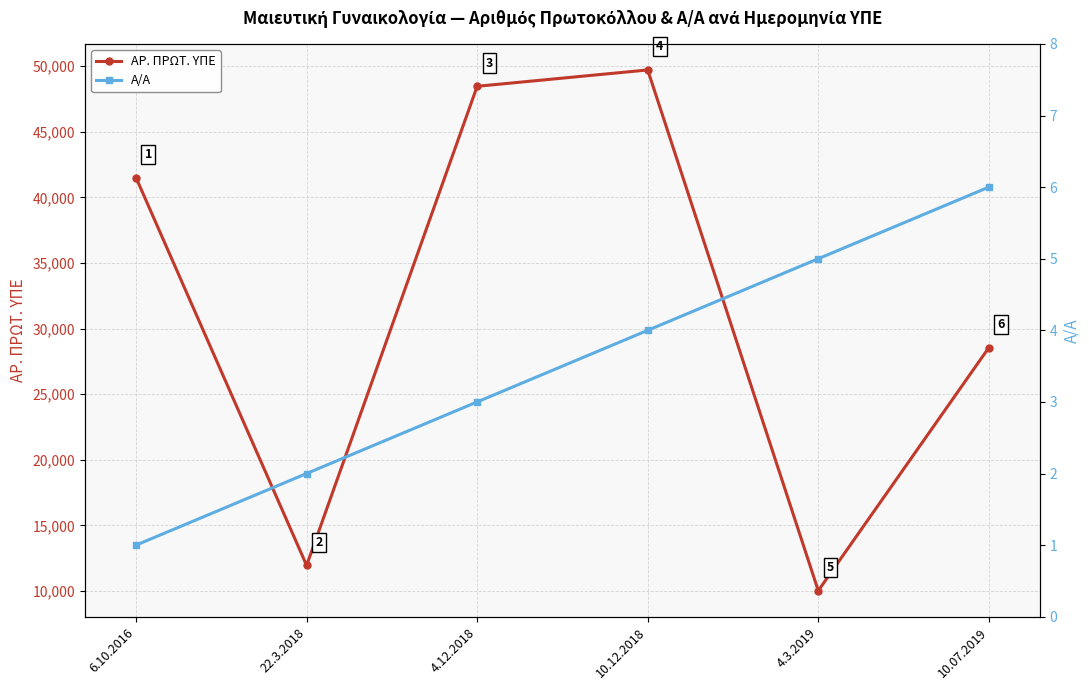

Which has a higher value, 4.12.2018 or 10.12.2018?

10.12.2018